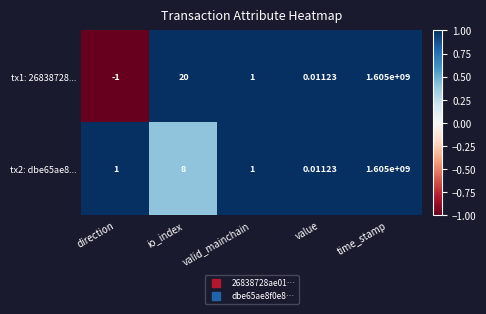

Where is tx2: dbe65ae8... nearest to the value 802500000?

io_index